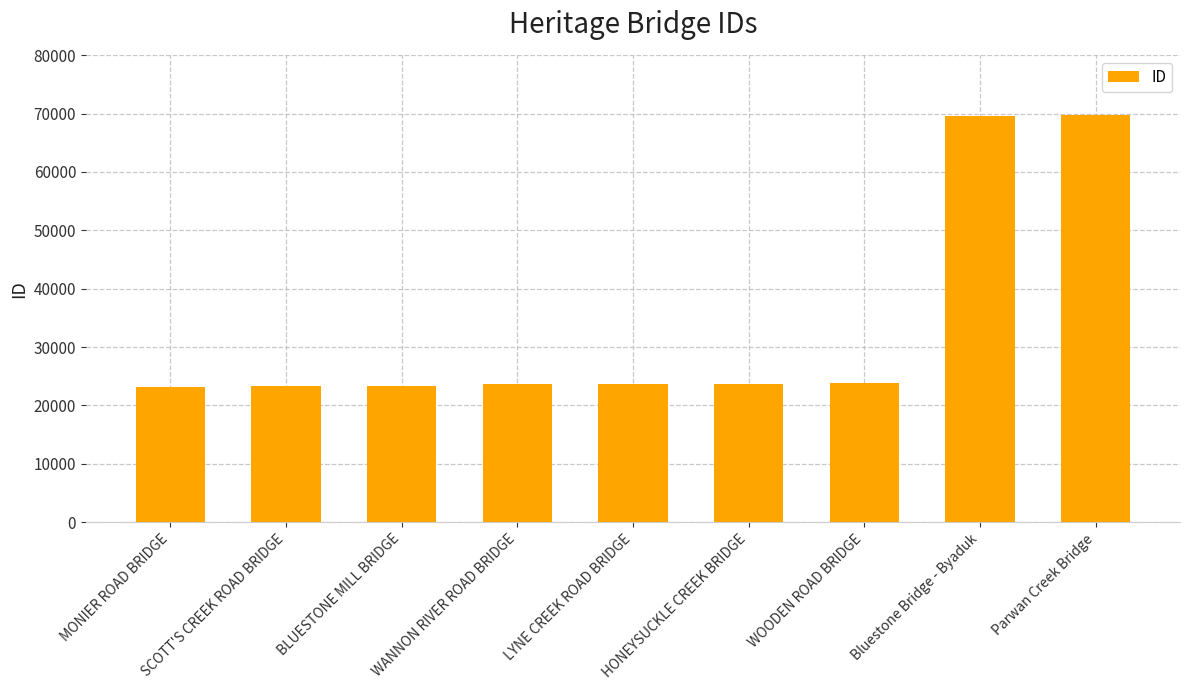

What is the change in value from BLUESTONE MILL BRIDGE to Bluestone Bridge - Byaduk?

+46392